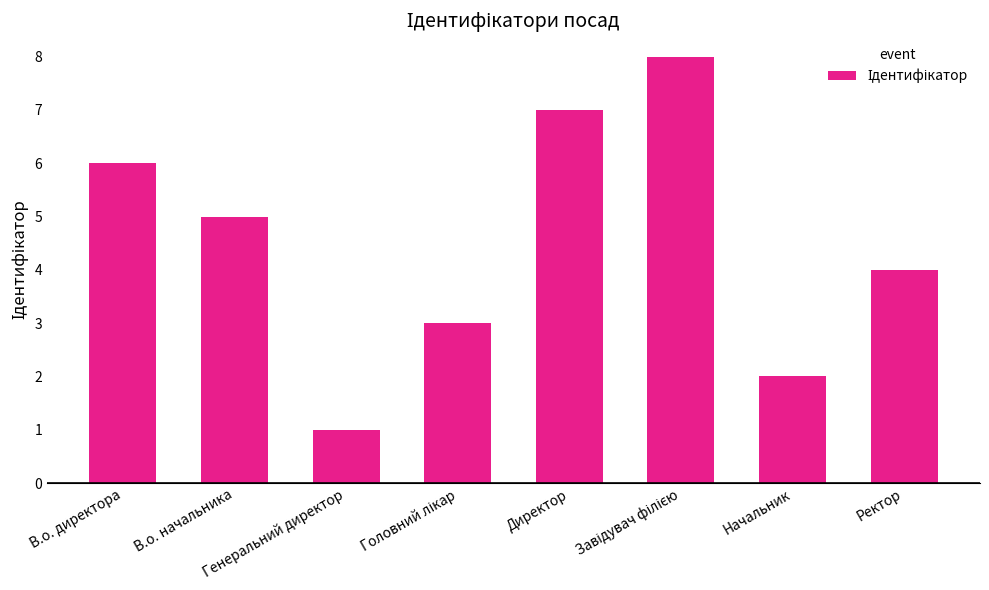

What is the difference between the maximum and minimum values?

7